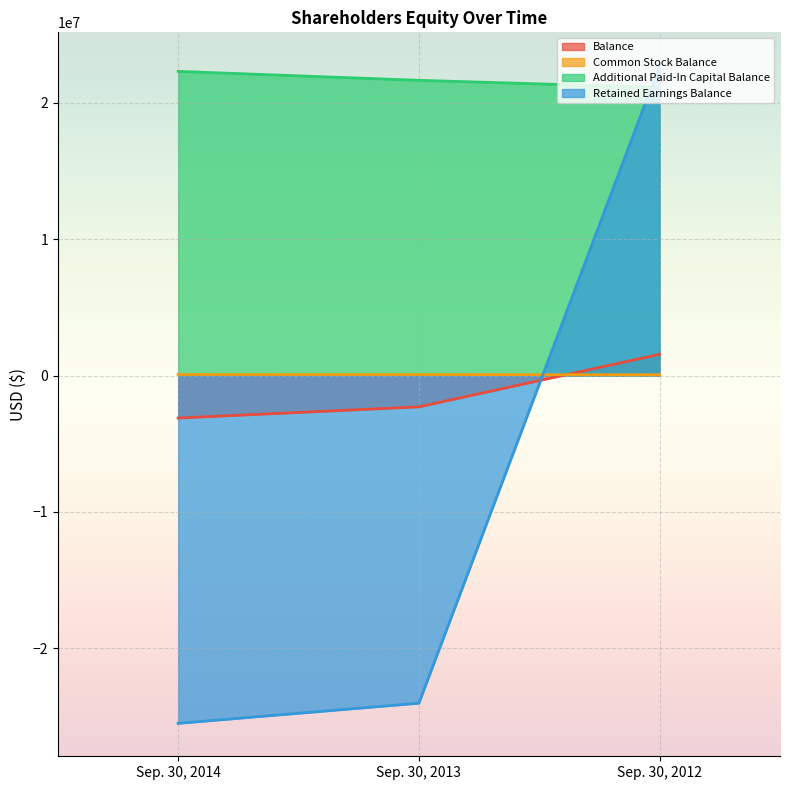

What is the difference between the maximum and minimum values in the Additional Paid-In Capital Balance series?

1175190